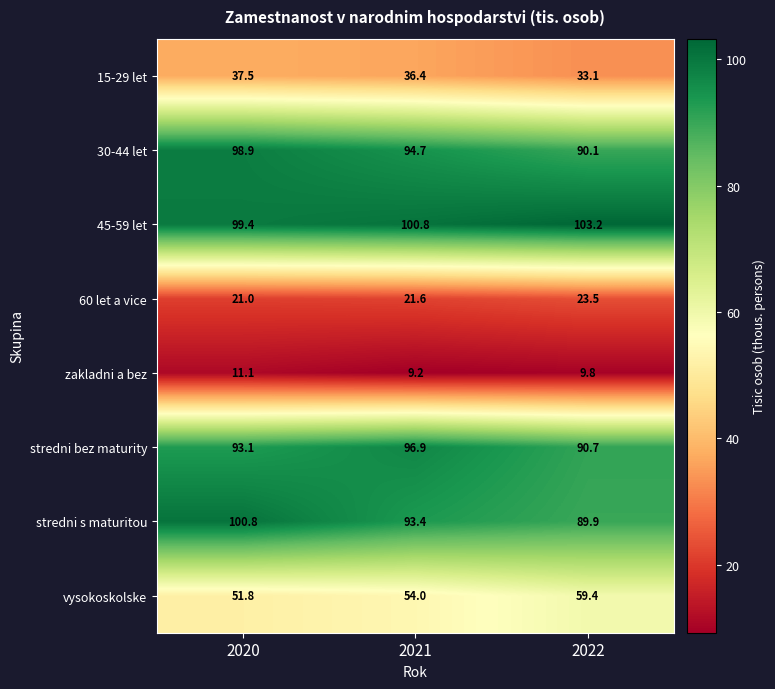

Reading left to right, transcribe all the data shown in this chart.

15-29 let: 37.5	36.4	33.1
30-44 let: 98.9	94.7	90.1
45-59 let: 99.4	100.8	103.2
60 let a vice: 21.0	21.6	23.5
zakladni a bez: 11.1	9.2	9.8
stredni bez maturity: 93.1	96.9	90.7
stredni s maturitou: 100.8	93.4	89.9
vysokoskolske: 51.8	54.0	59.4